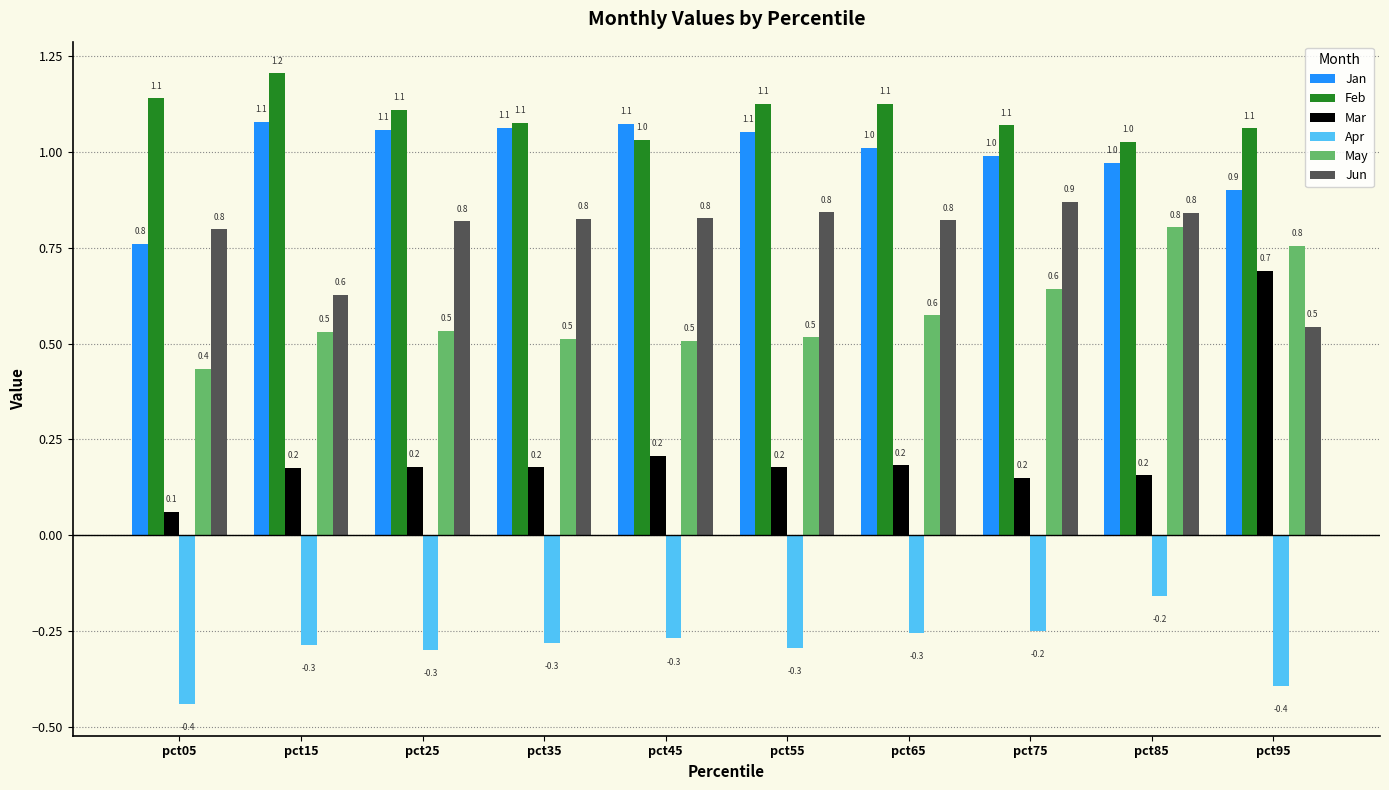

What value does the Apr series have at pct55?

-0.3